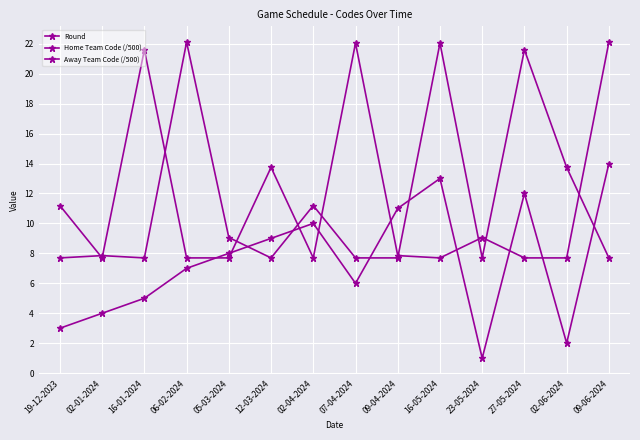

How many lines are shown in the chart?

3